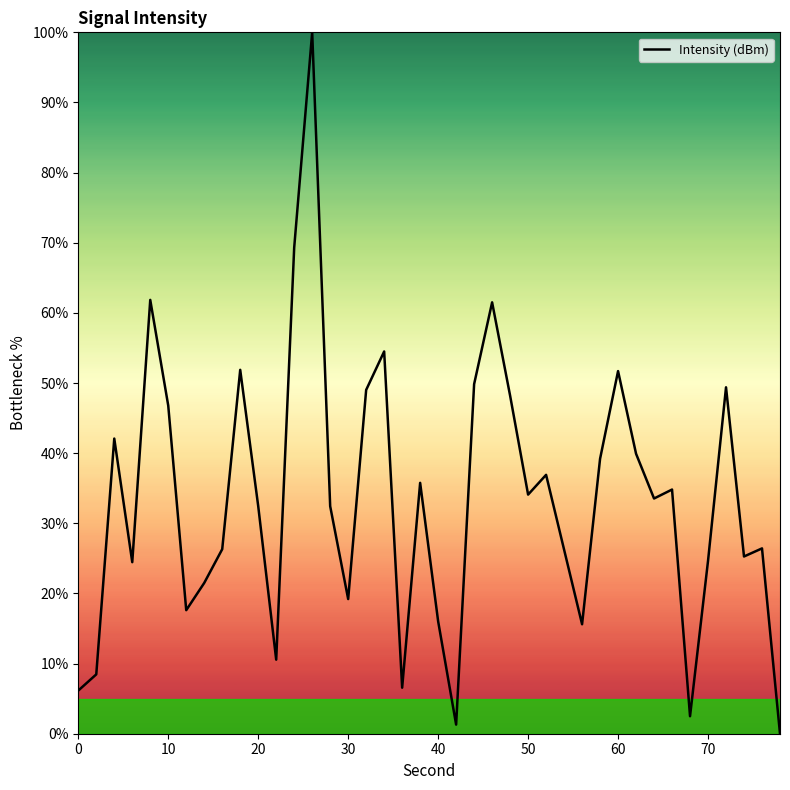

What is the greatest value displayed?

100.0